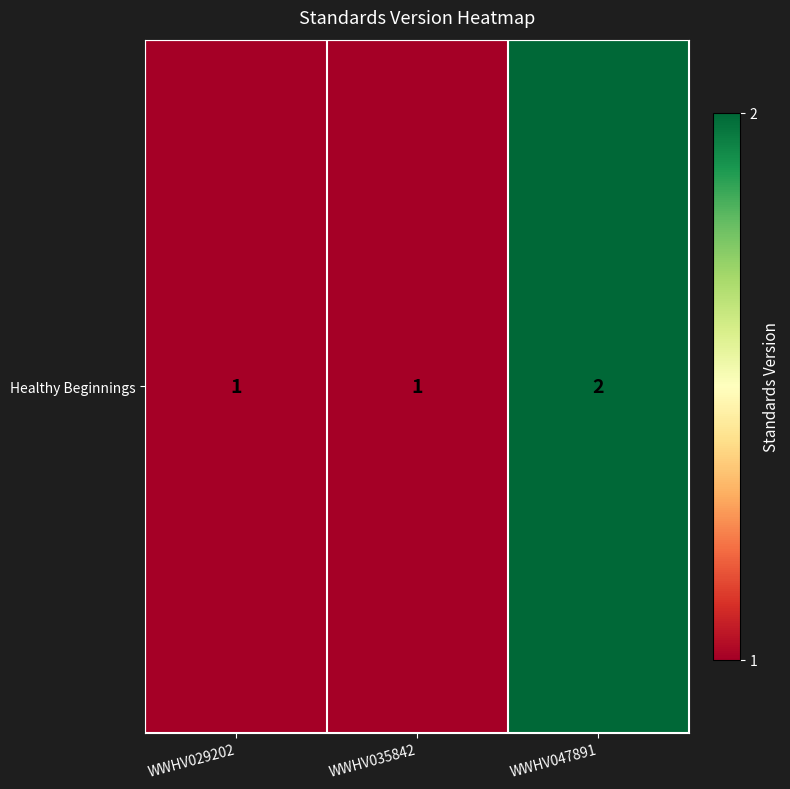

Reading right to left, extract all data points from this chart.

WWHV047891=2	WWHV035842=1	WWHV029202=1